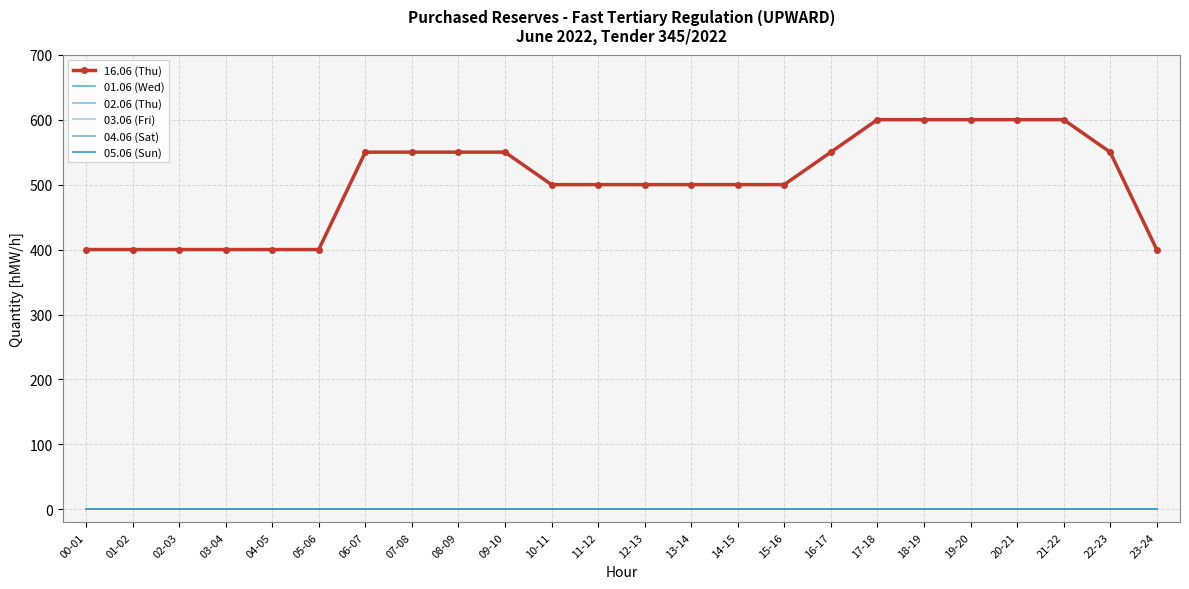

How many lines are shown in the chart?

6